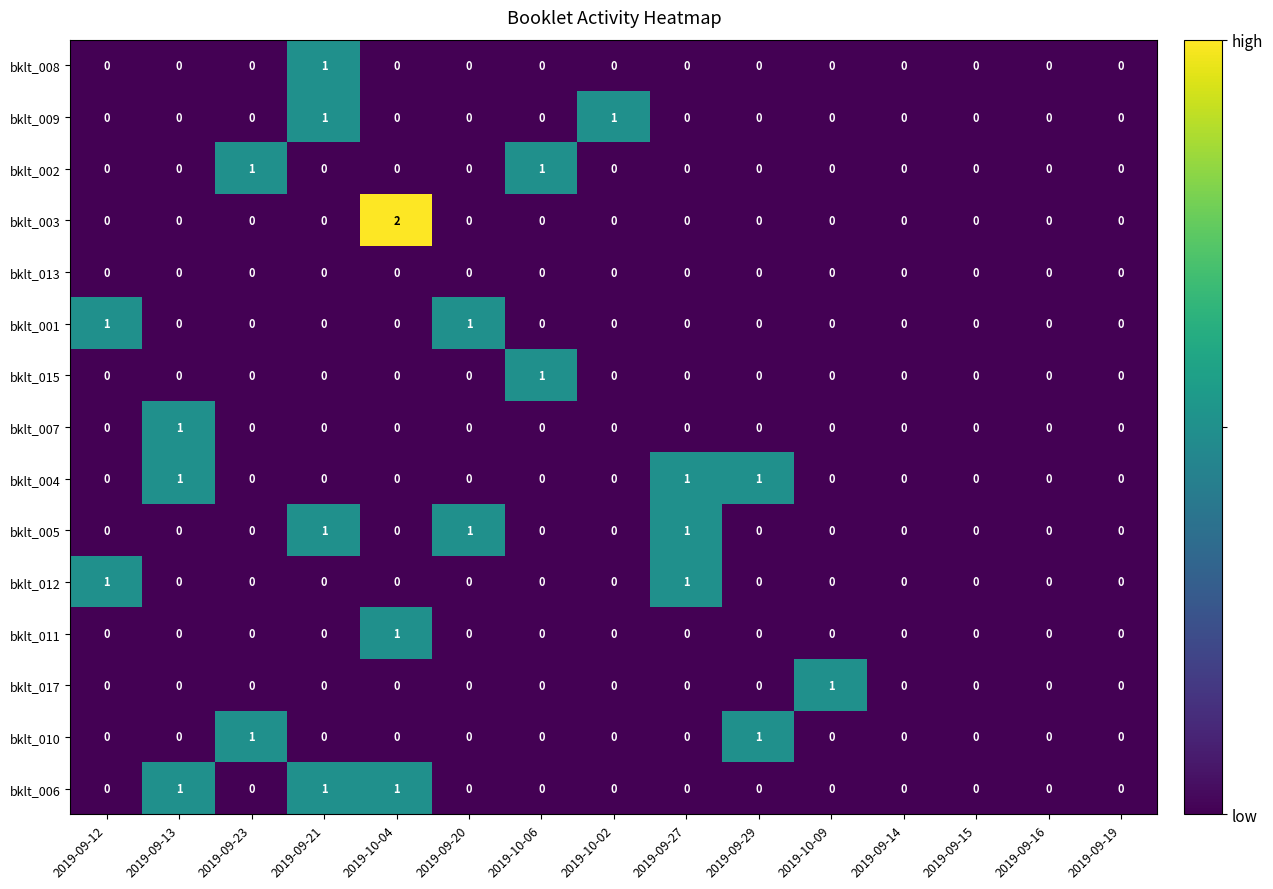

Which series changed the most between 2019-10-02 and 2019-09-16?

bklt_009